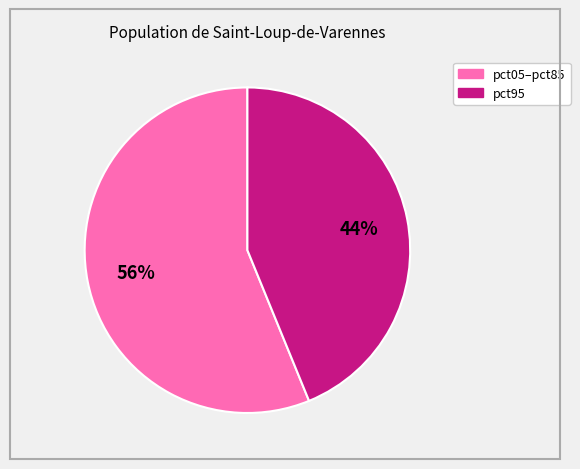

To the nearest percent, what is the difference between the largest and smallest slice percentages?

12%